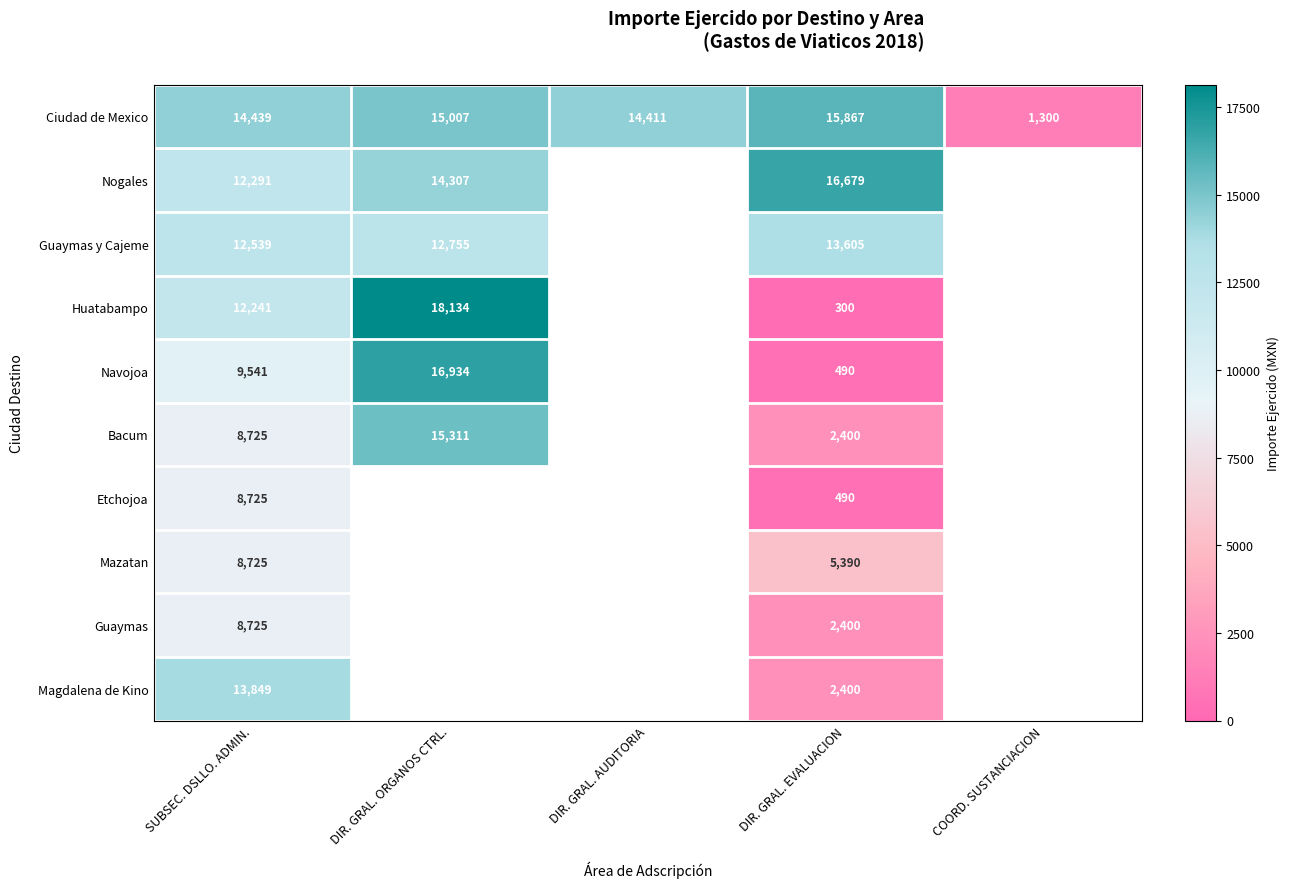

How many data points in Huatabampo are above 300?

2